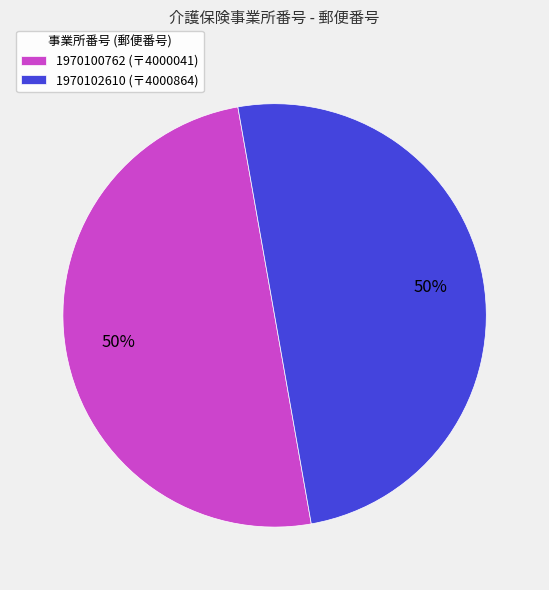

To the nearest percent, what is the average slice percentage?

50%